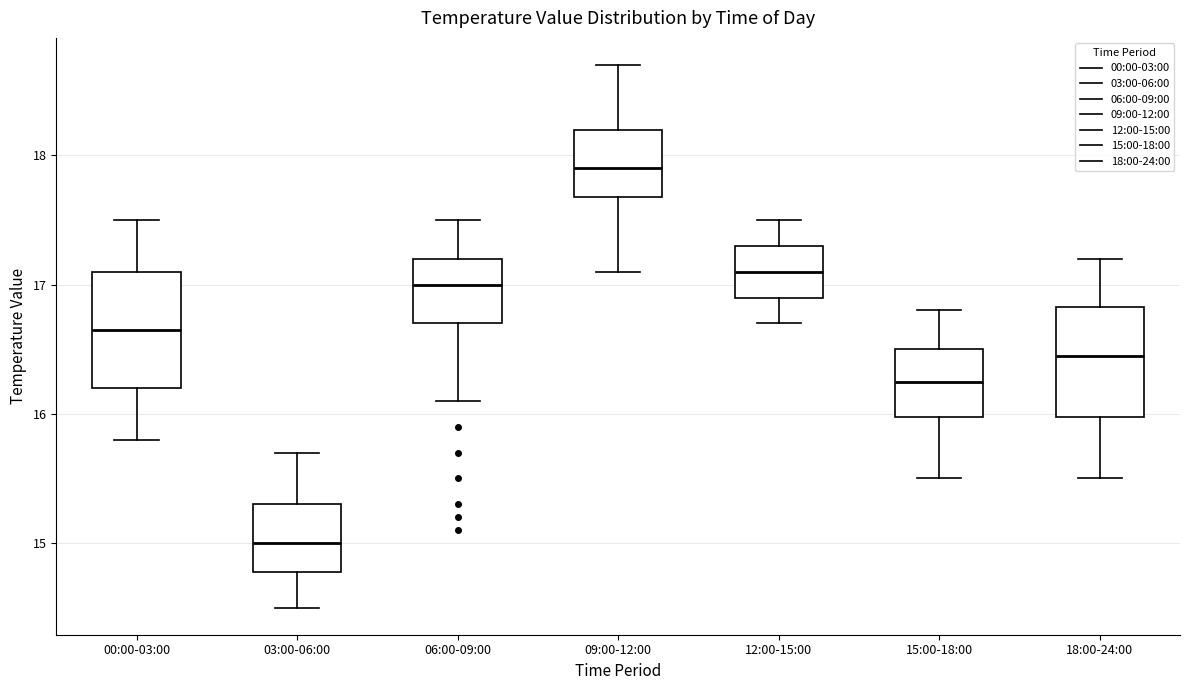

Reading left to right, transcribe this box plot: for each box, give where its median line is, the range the box spans, and where its two whiskers end, as read against the y-axis. The values are not printed on the chart, so give them approximately, as read against the axis.

00:00-03:00: median 16.7, box 16.2 to 17.1, whiskers 15.8 to 17.5
03:00-06:00: median 15.0, box 14.8 to 15.3, whiskers 14.5 to 15.7
06:00-09:00: median 17.0, box 16.7 to 17.2, whiskers 16.1 to 17.5
09:00-12:00: median 17.9, box 17.7 to 18.2, whiskers 17.1 to 18.7
12:00-15:00: median 17.1, box 16.9 to 17.3, whiskers 16.7 to 17.5
15:00-18:00: median 16.3, box 16.0 to 16.5, whiskers 15.5 to 16.8
18:00-24:00: median 16.5, box 16.0 to 16.8, whiskers 15.5 to 17.2